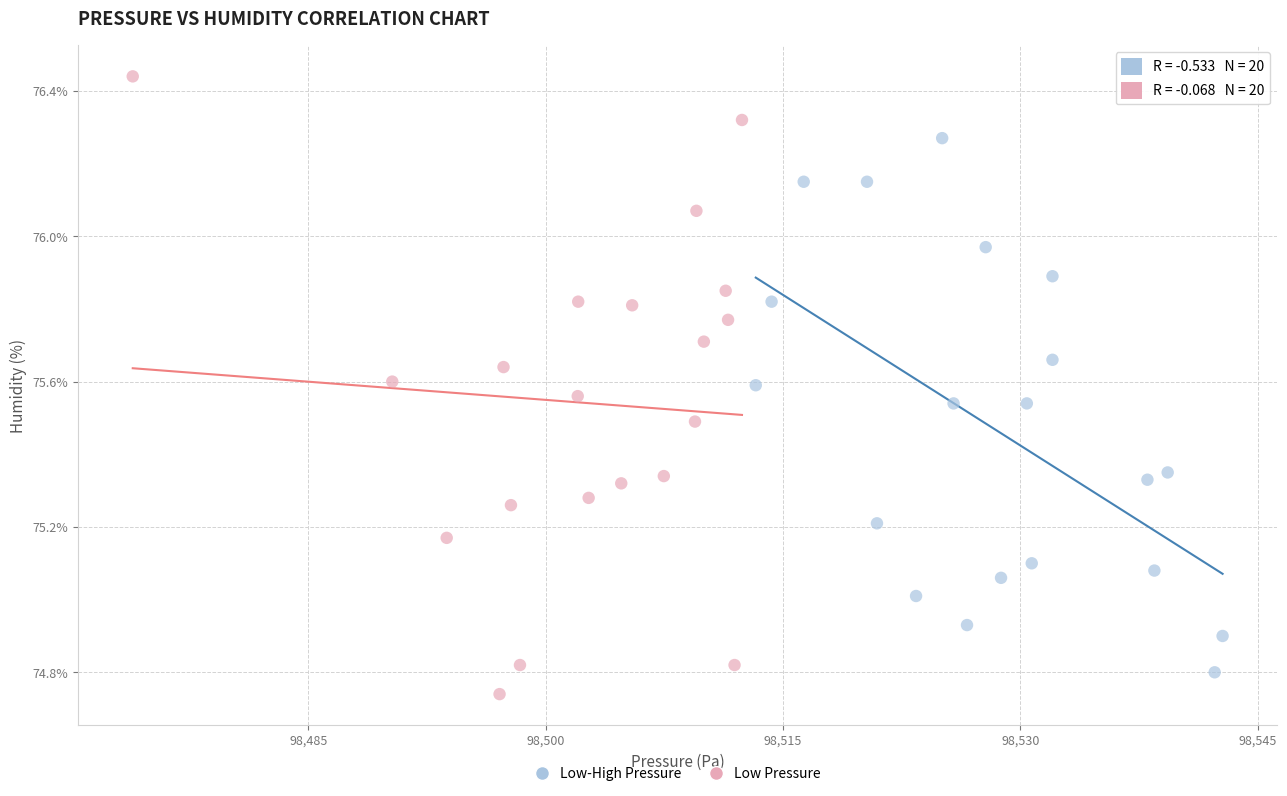

Which series contains the highest Y value?

Low Pressure